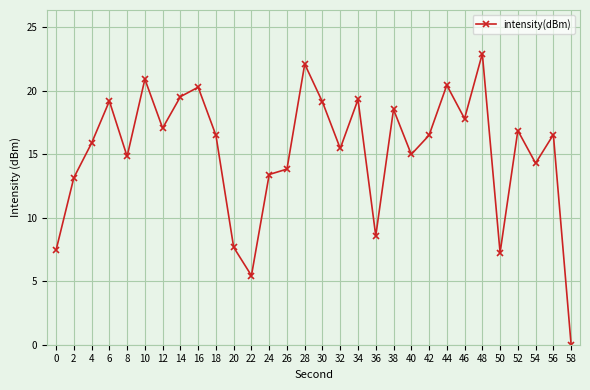

Is this an area chart (filled region under the line)?

No